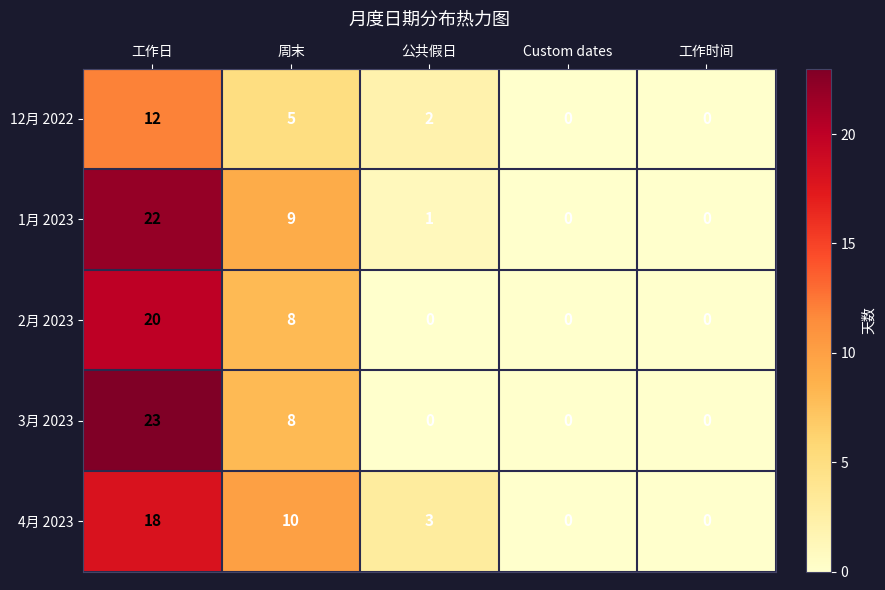

What is the total value across all series at 公共假日?

6